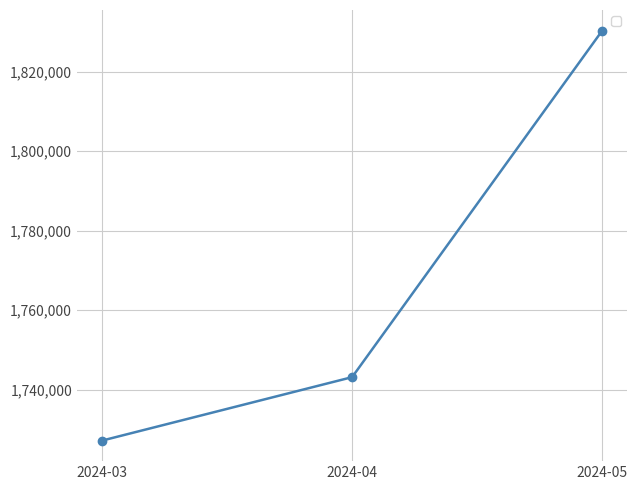

What is the difference between the maximum and minimum values?

103271